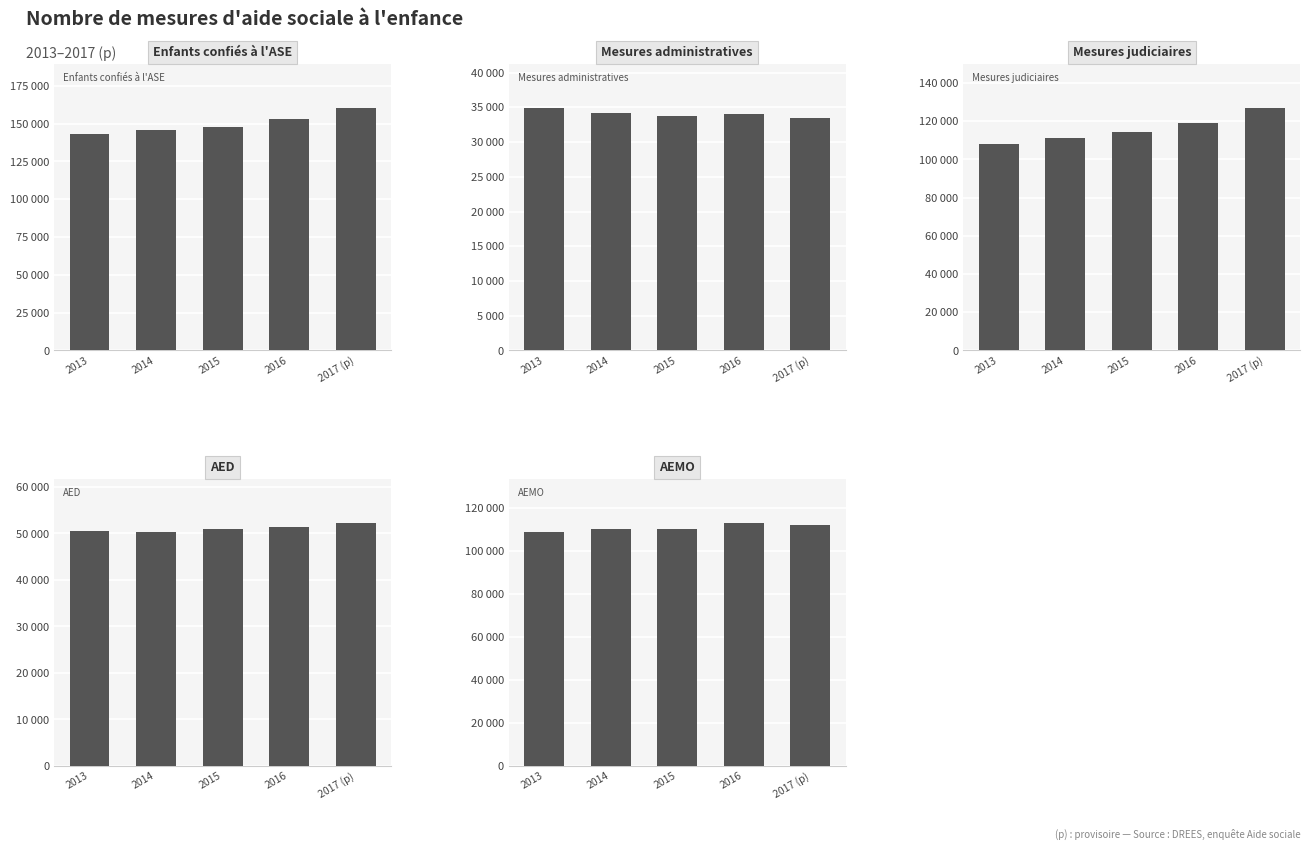

What is the difference between the maximum and minimum values in the Enfants confiés à l'ASE series?

17580